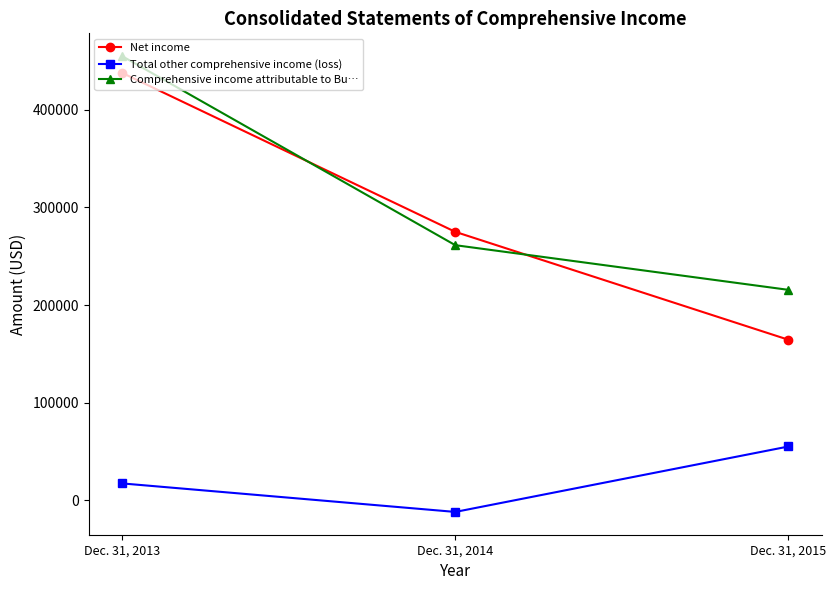

Is the value of Net income at Dec. 31, 2013 greater than the value of Total other comprehensive income (loss) at Dec. 31, 2014?

Yes